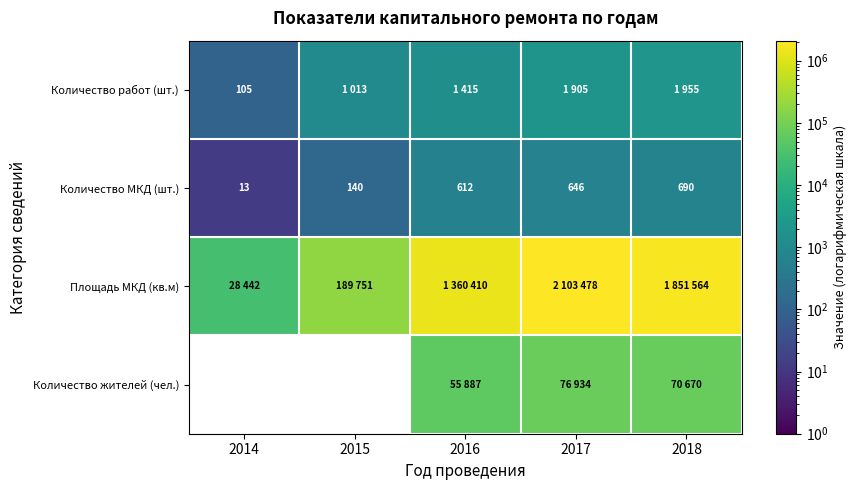

The Количество МКД (шт.) series shows 130 at 2016. True or false?

False